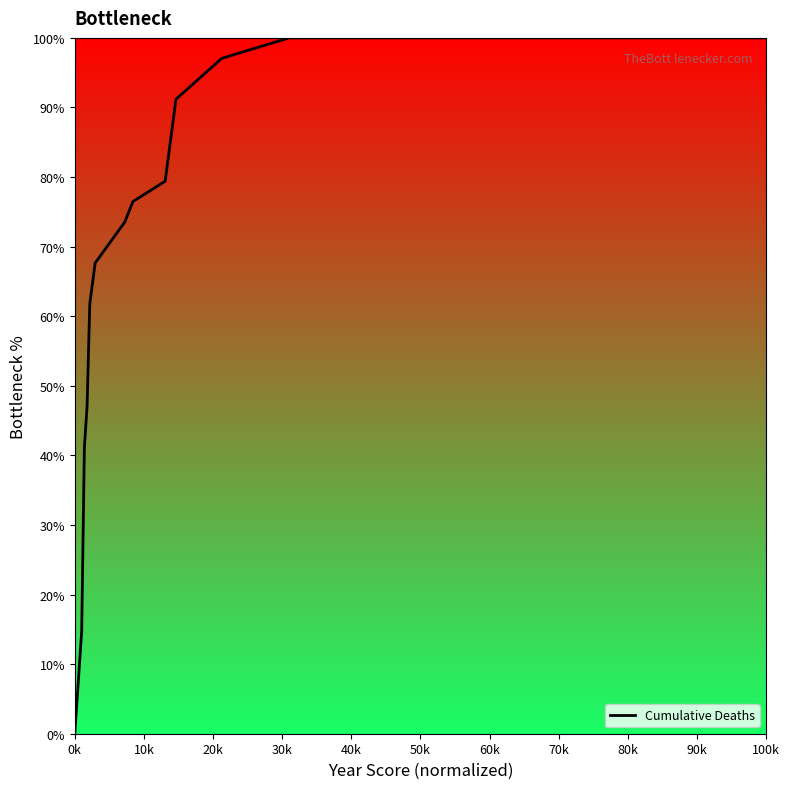

What is the difference between the maximum and minimum values?

100.0